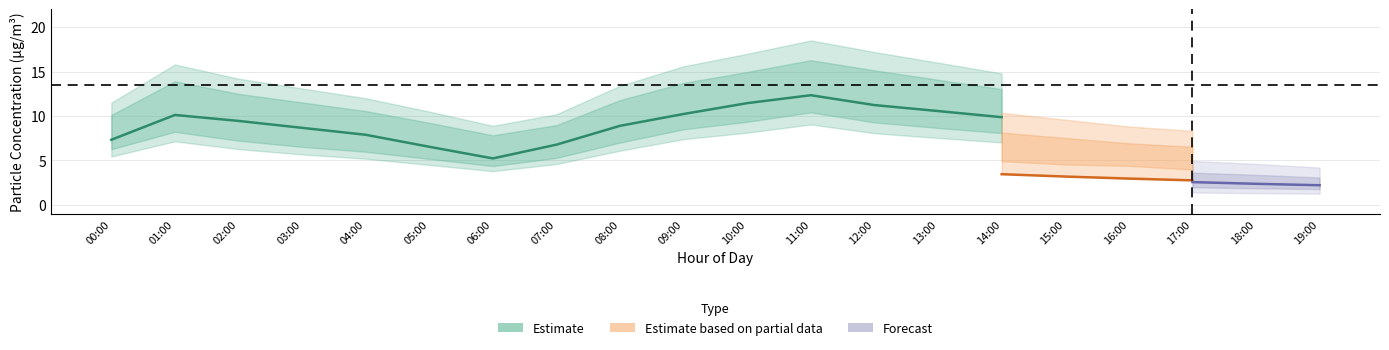

What is the difference between the maximum and minimum values in the P1_upper series?

9.6